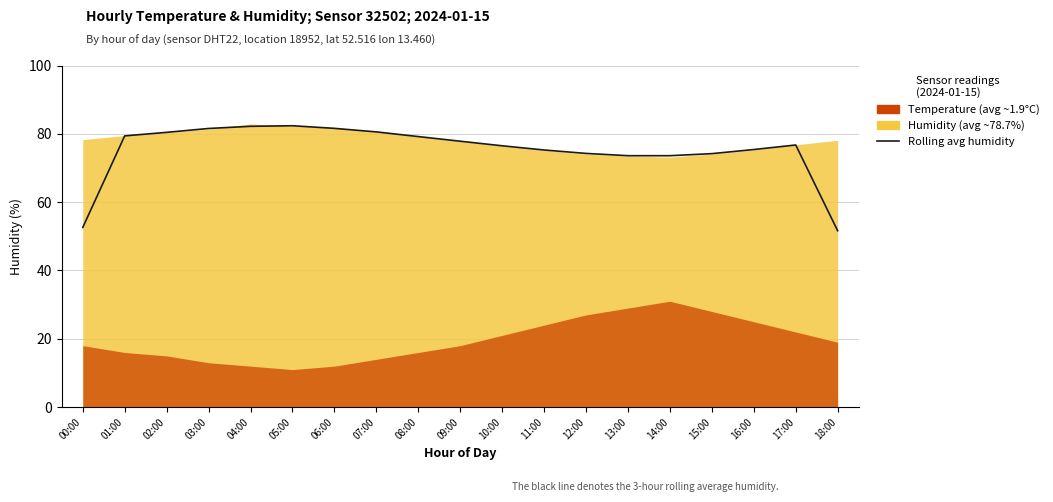

What is the change in value from 04:00 to 10:00?

-5.7